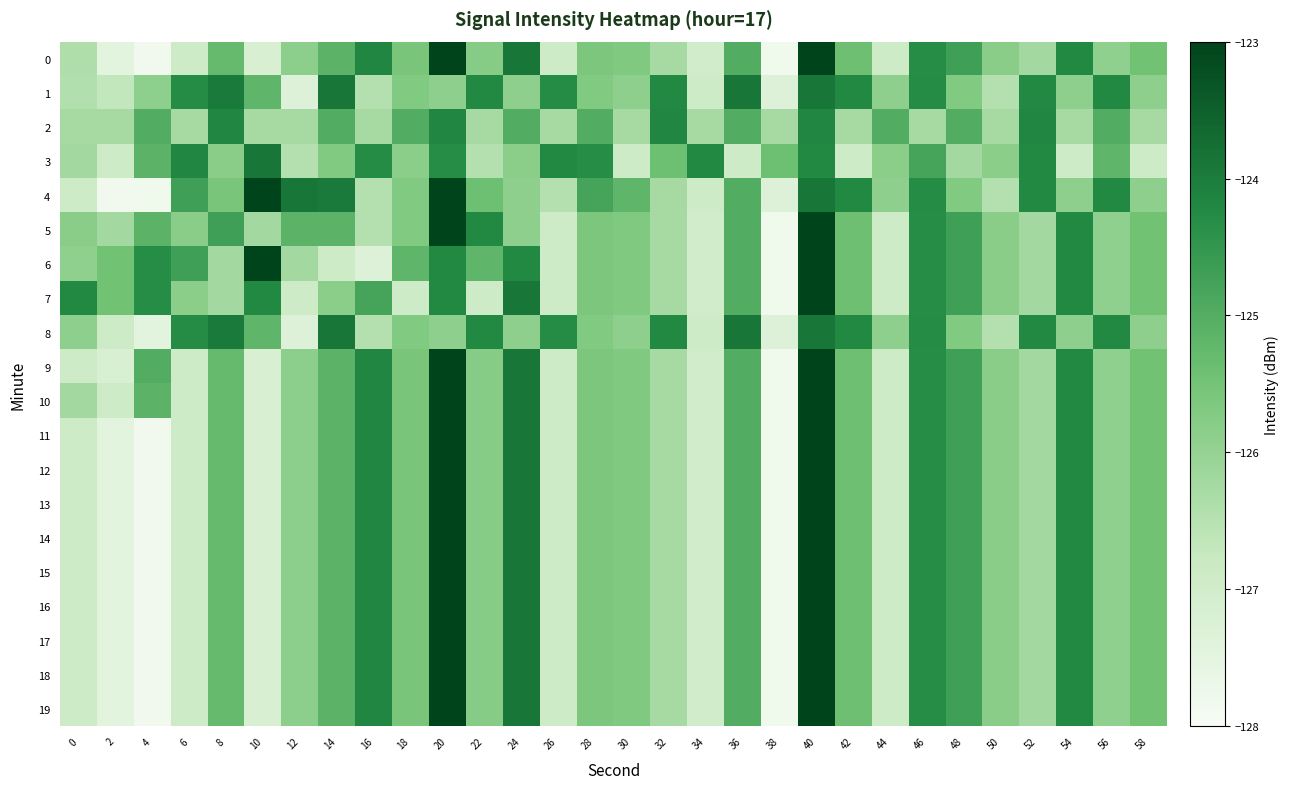

Which label corresponds to the smallest value in the chart?

4